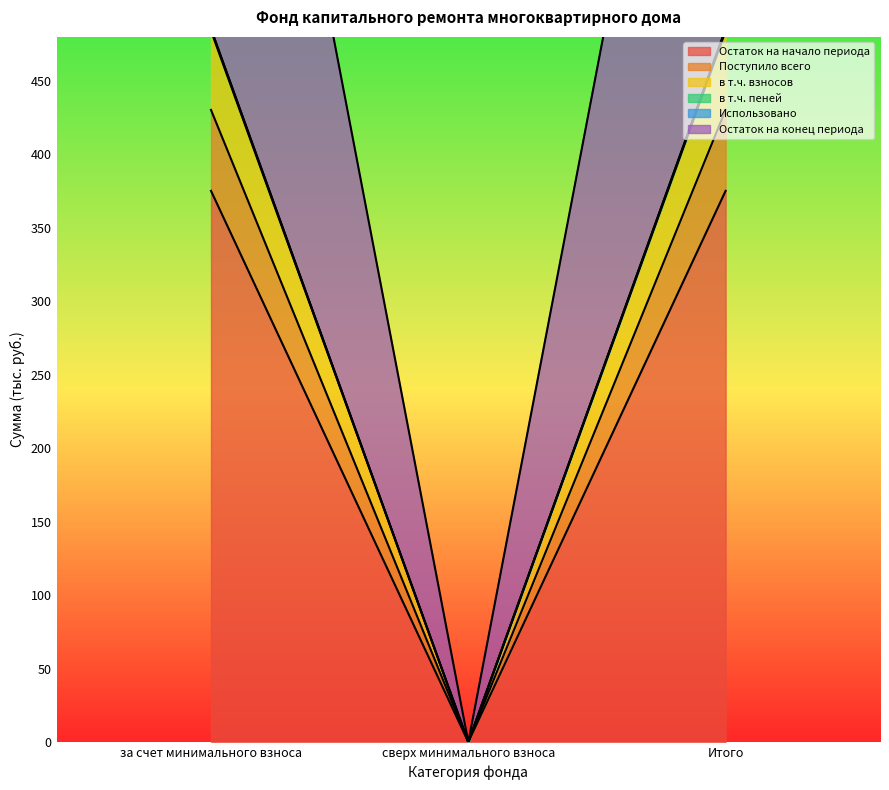

Rank the series at Итого from lowest to highest value.

Остаток на конец периода, в т.ч. взносов, Остаток на начало периода, в т.ч. пеней, Поступило всего